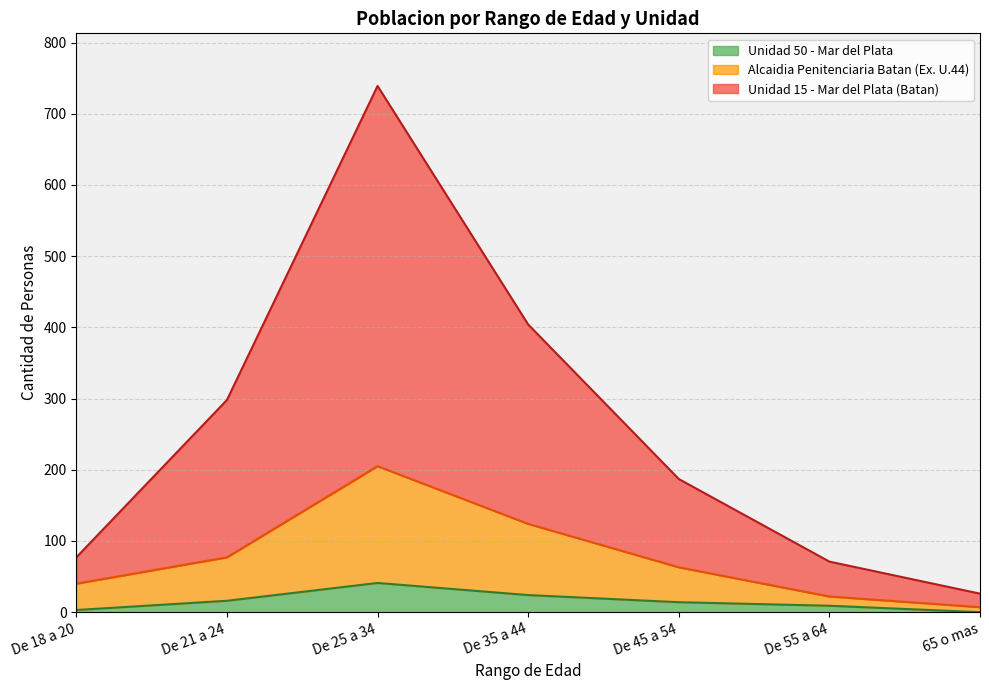

Is it true that Unidad 15 - Mar del Plata (Batan) equals 71 at De 55 a 64?

True